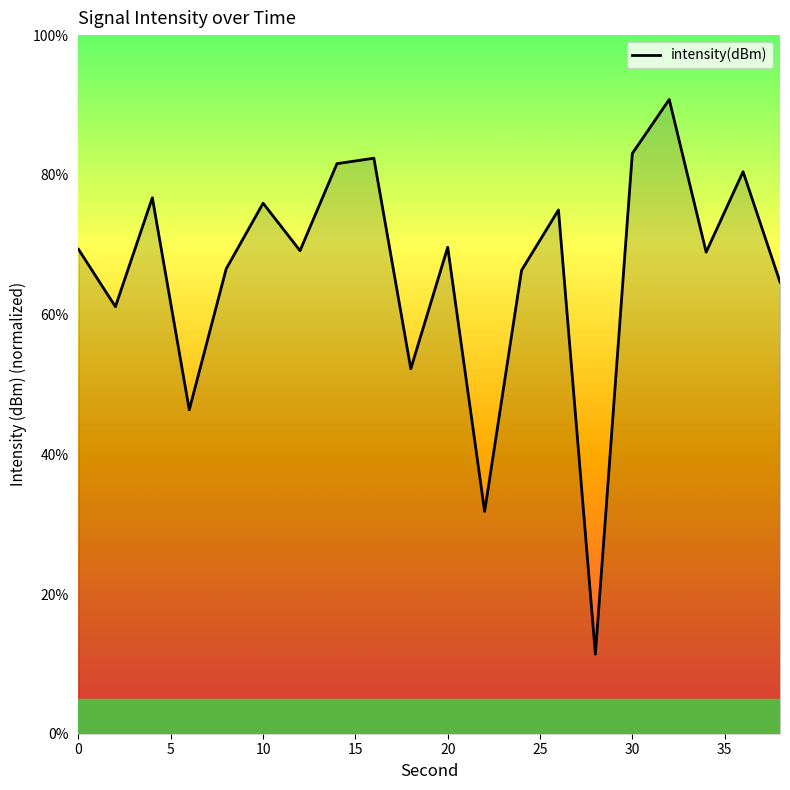

What is the greatest value displayed?

90.8